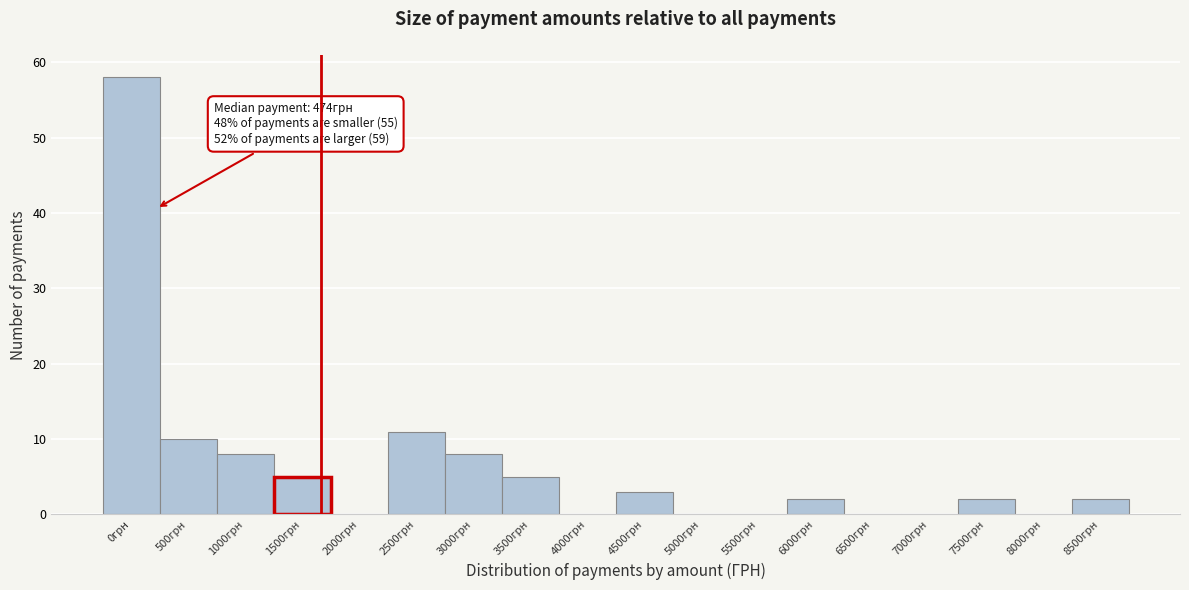

Reading left to right, list all the values displayed in this chart.

0грн=58	500грн=10	1000грн=8	1500грн=5	2000грн=0	2500грн=11	3000грн=8	3500грн=5	4000грн=0	4500грн=3	5000грн=0	5500грн=0	6000грн=2	6500грн=0	7000грн=0	7500грн=2	8000грн=0	8500грн=2